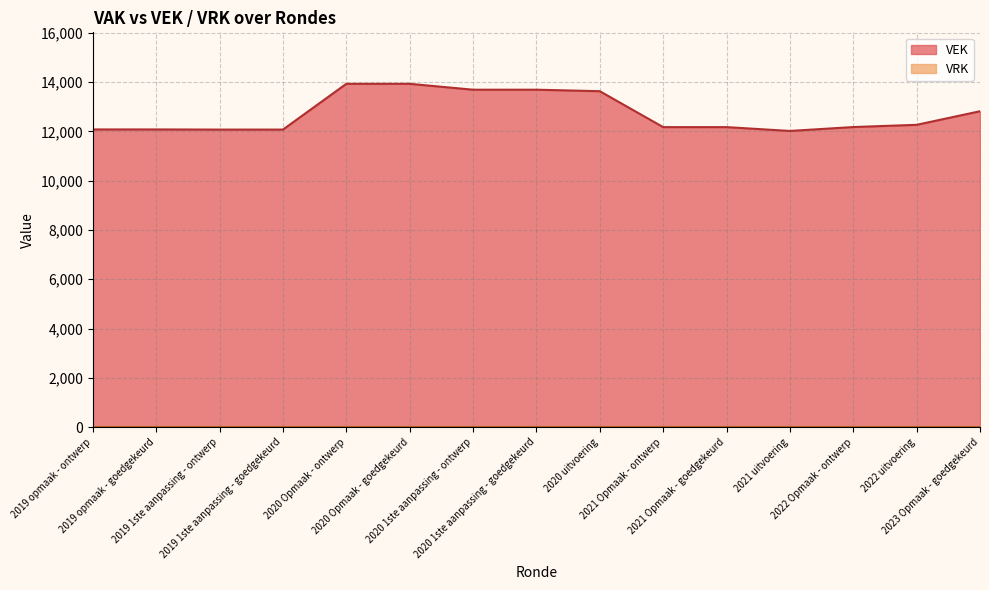

Which label corresponds to the largest value in the chart?

2020 Opmaak - ontwerp